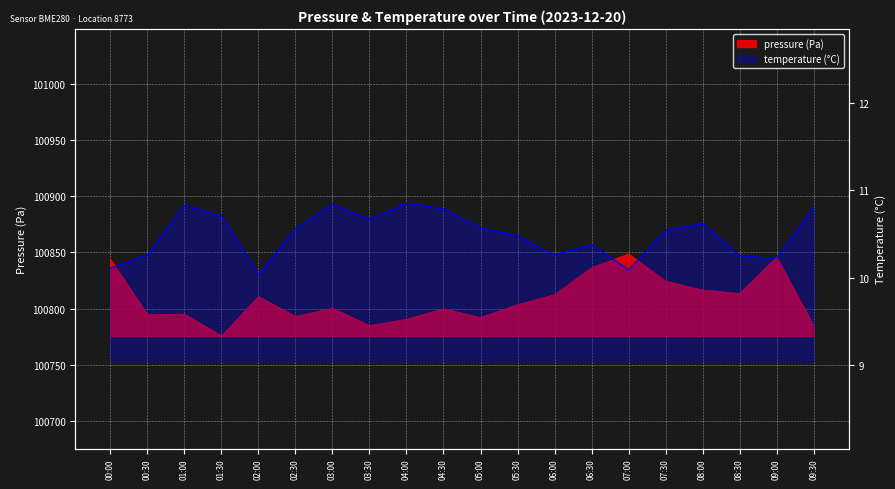

Rank the series by their average value, from highest to lowest.

pressure, temperature